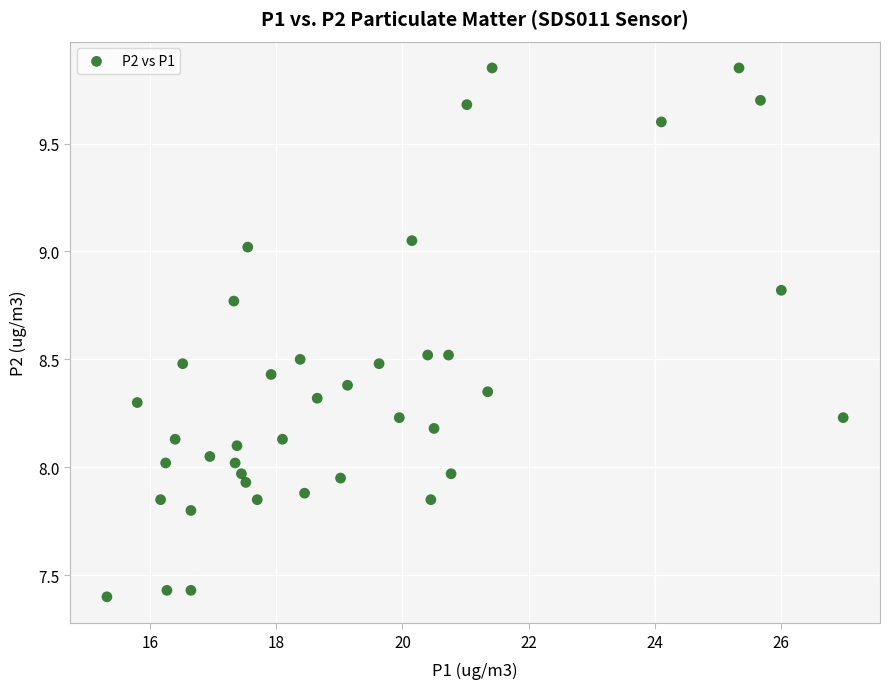

What is the range of X values (max minus min)?

11.7